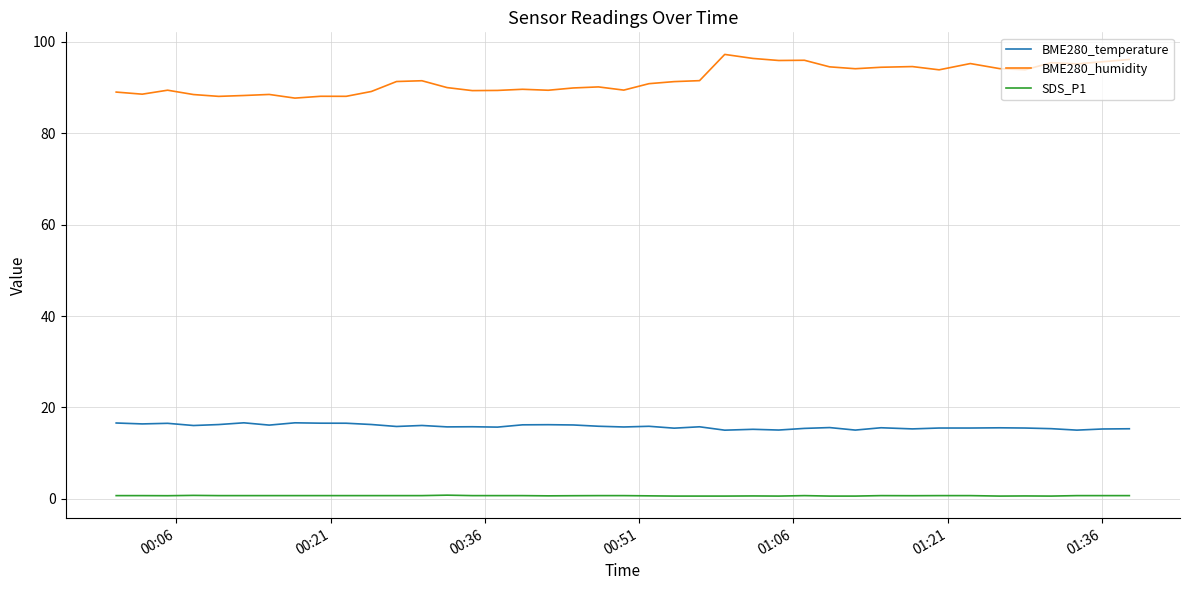

Which series has the widest spread of values?

BME280_humidity